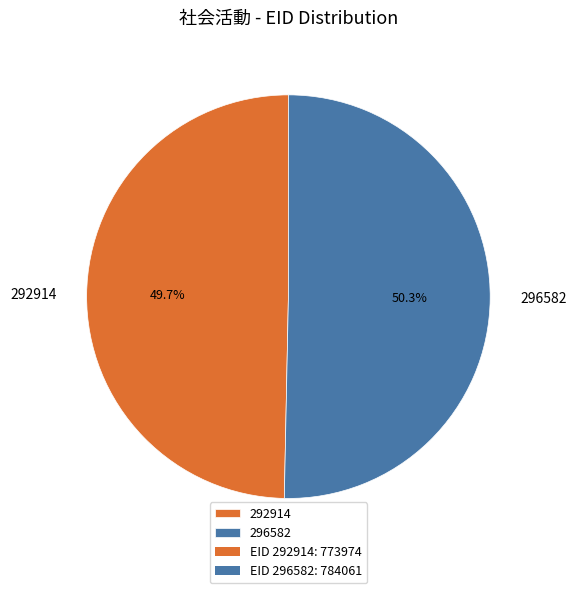

What percentage is the 296582 slice, to the nearest percent?

50%